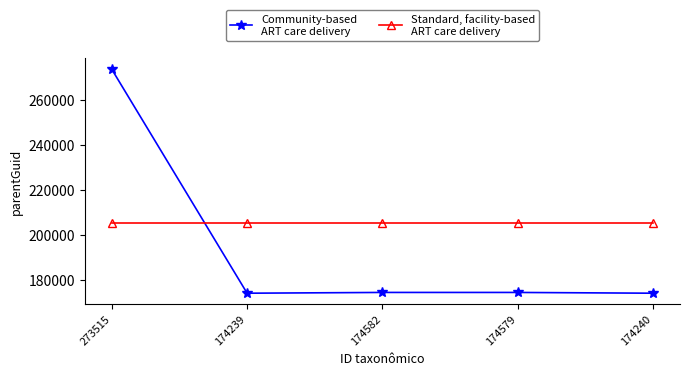

Which label corresponds to the largest value in the chart?

273515